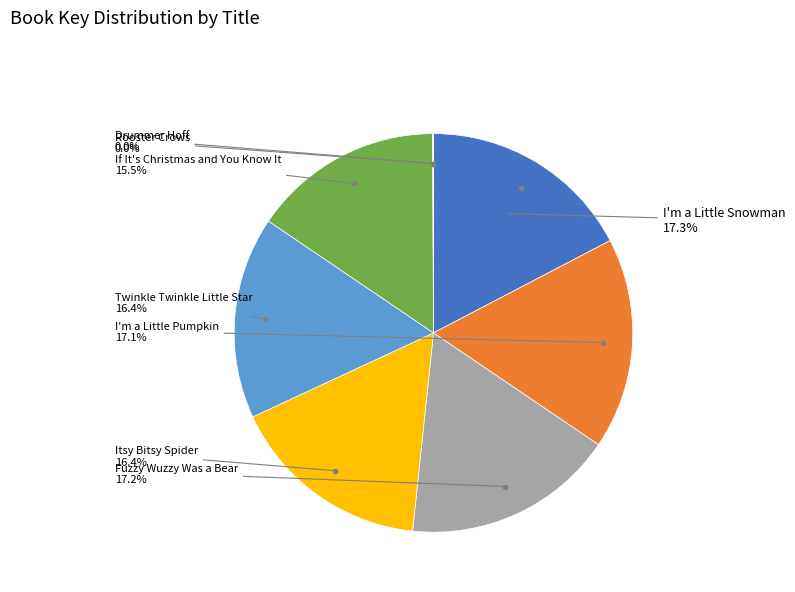

Is there a majority slice in this chart?

No